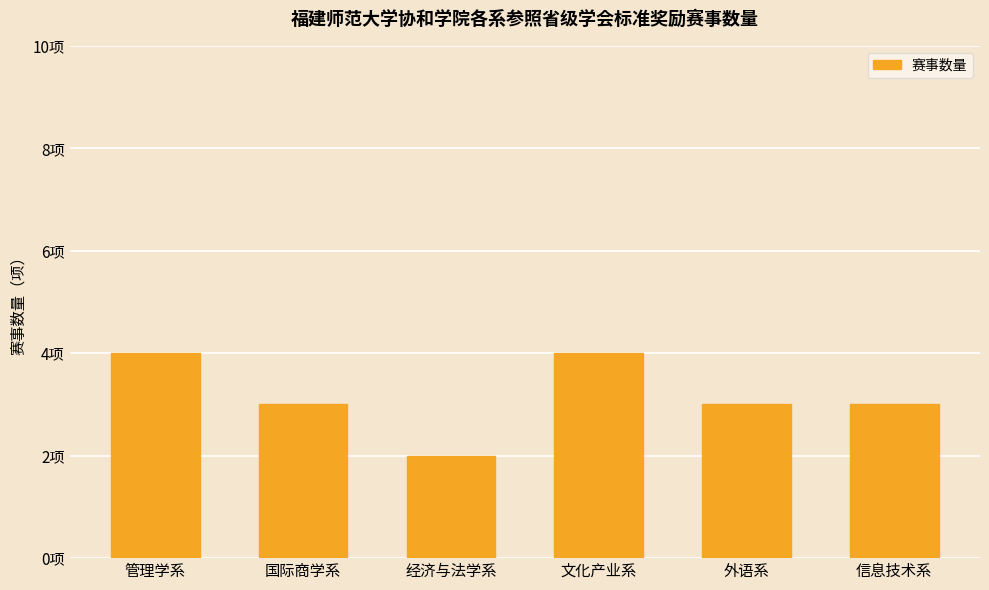

What is the approximate value at 管理学系?

4